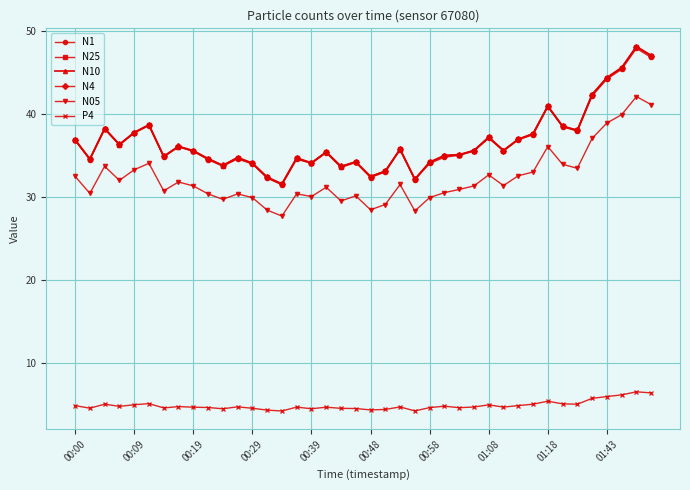

What is the sum of all N10 values?

1468.2